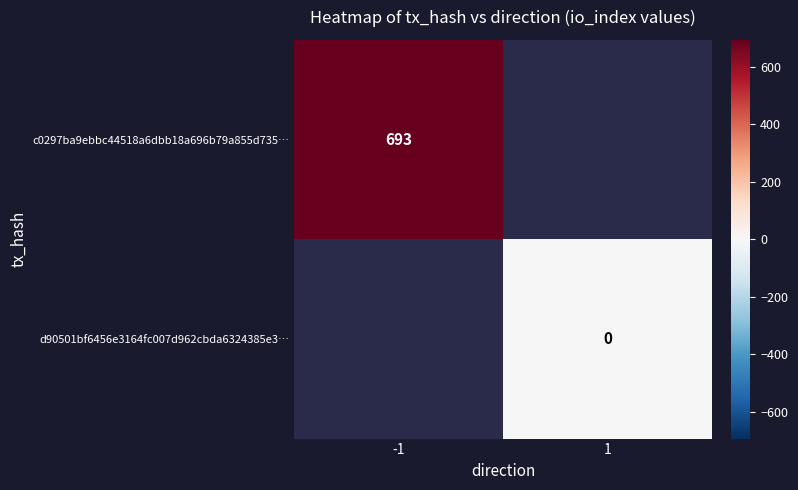

Count the number of categories in the chart.

2